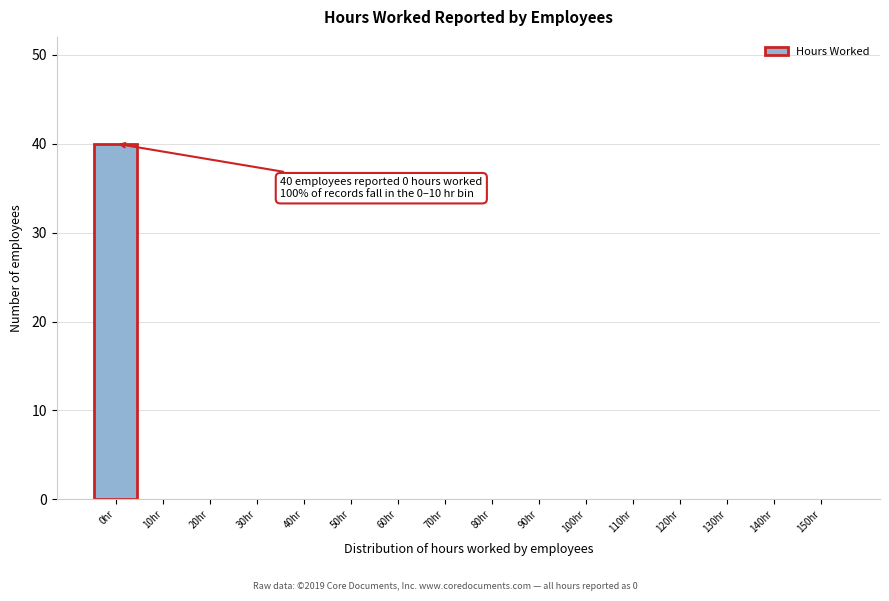

Reading right to left, list all the values displayed in this chart.

150hr=0	140hr=0	130hr=0	120hr=0	110hr=0	100hr=0	90hr=0	80hr=0	70hr=0	60hr=0	50hr=0	40hr=0	30hr=0	20hr=0	10hr=0	0hr=40